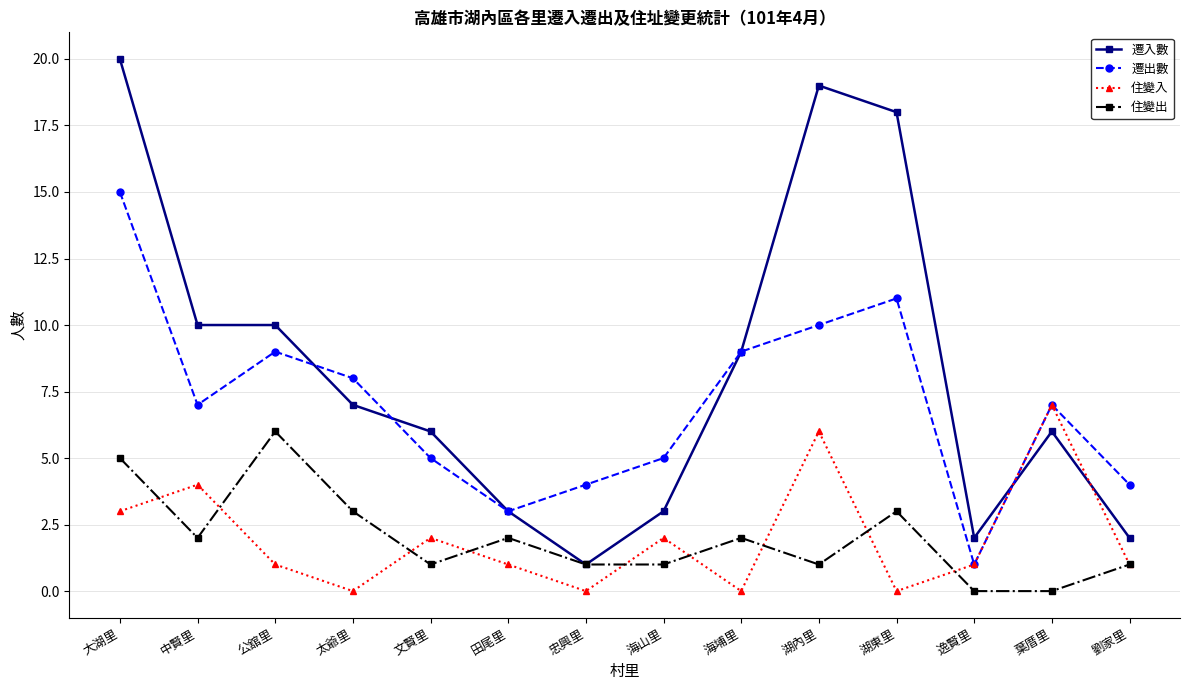

True or false: 住變出 has more than 0 points higher than both neighbors.

True